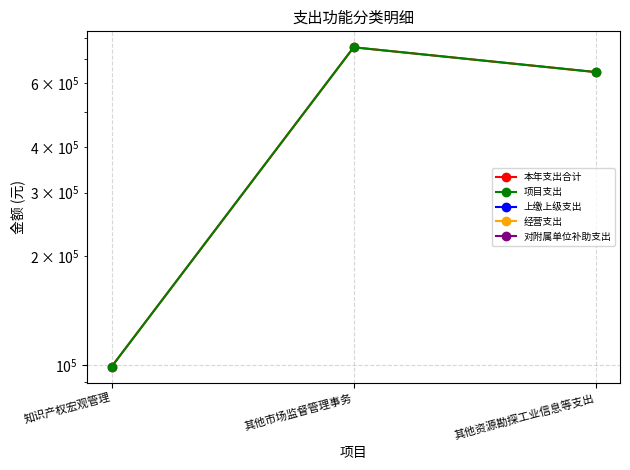

Does the chart have visible grid lines?

Yes